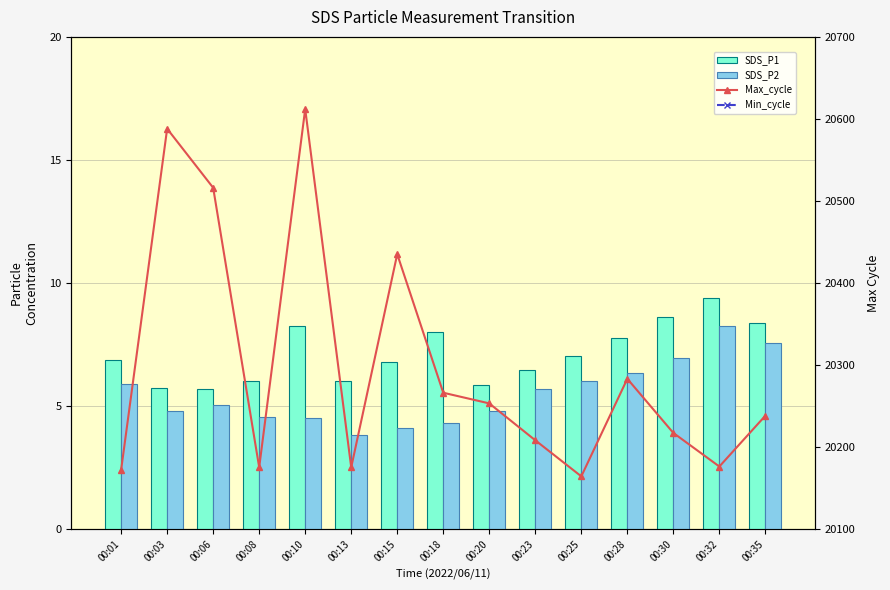

What are all the series names shown in the legend?

SDS_P1, SDS_P2, Max_cycle, Min_cycle